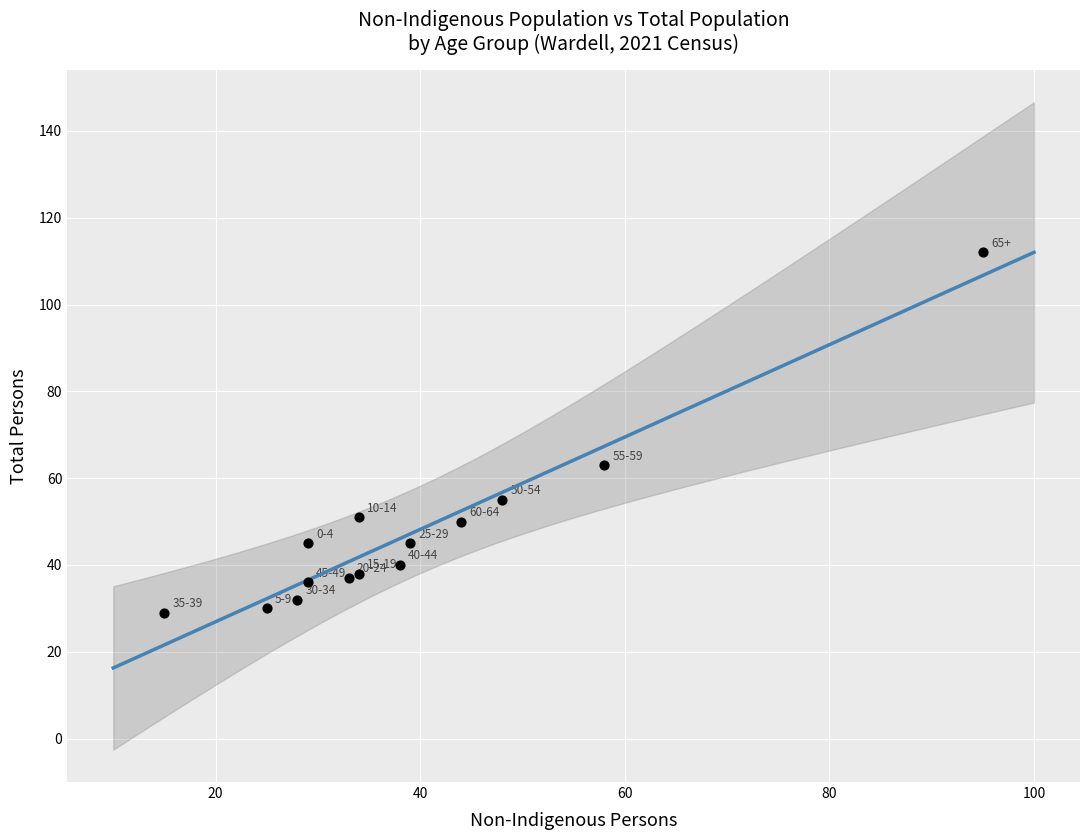

What Y value in the scatter plot is closest to 70?

63